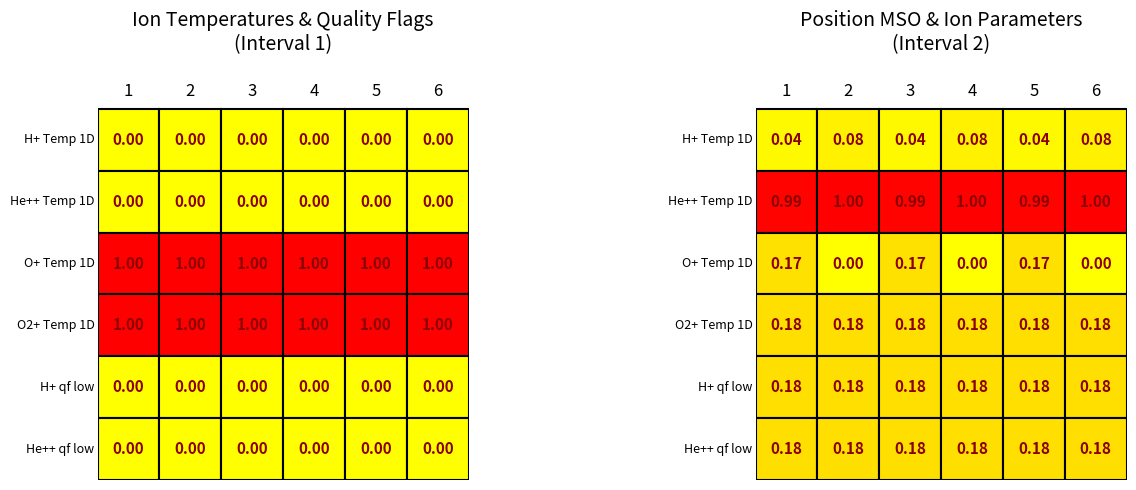

What is the sum of all O2+ Temp 1D values?

6